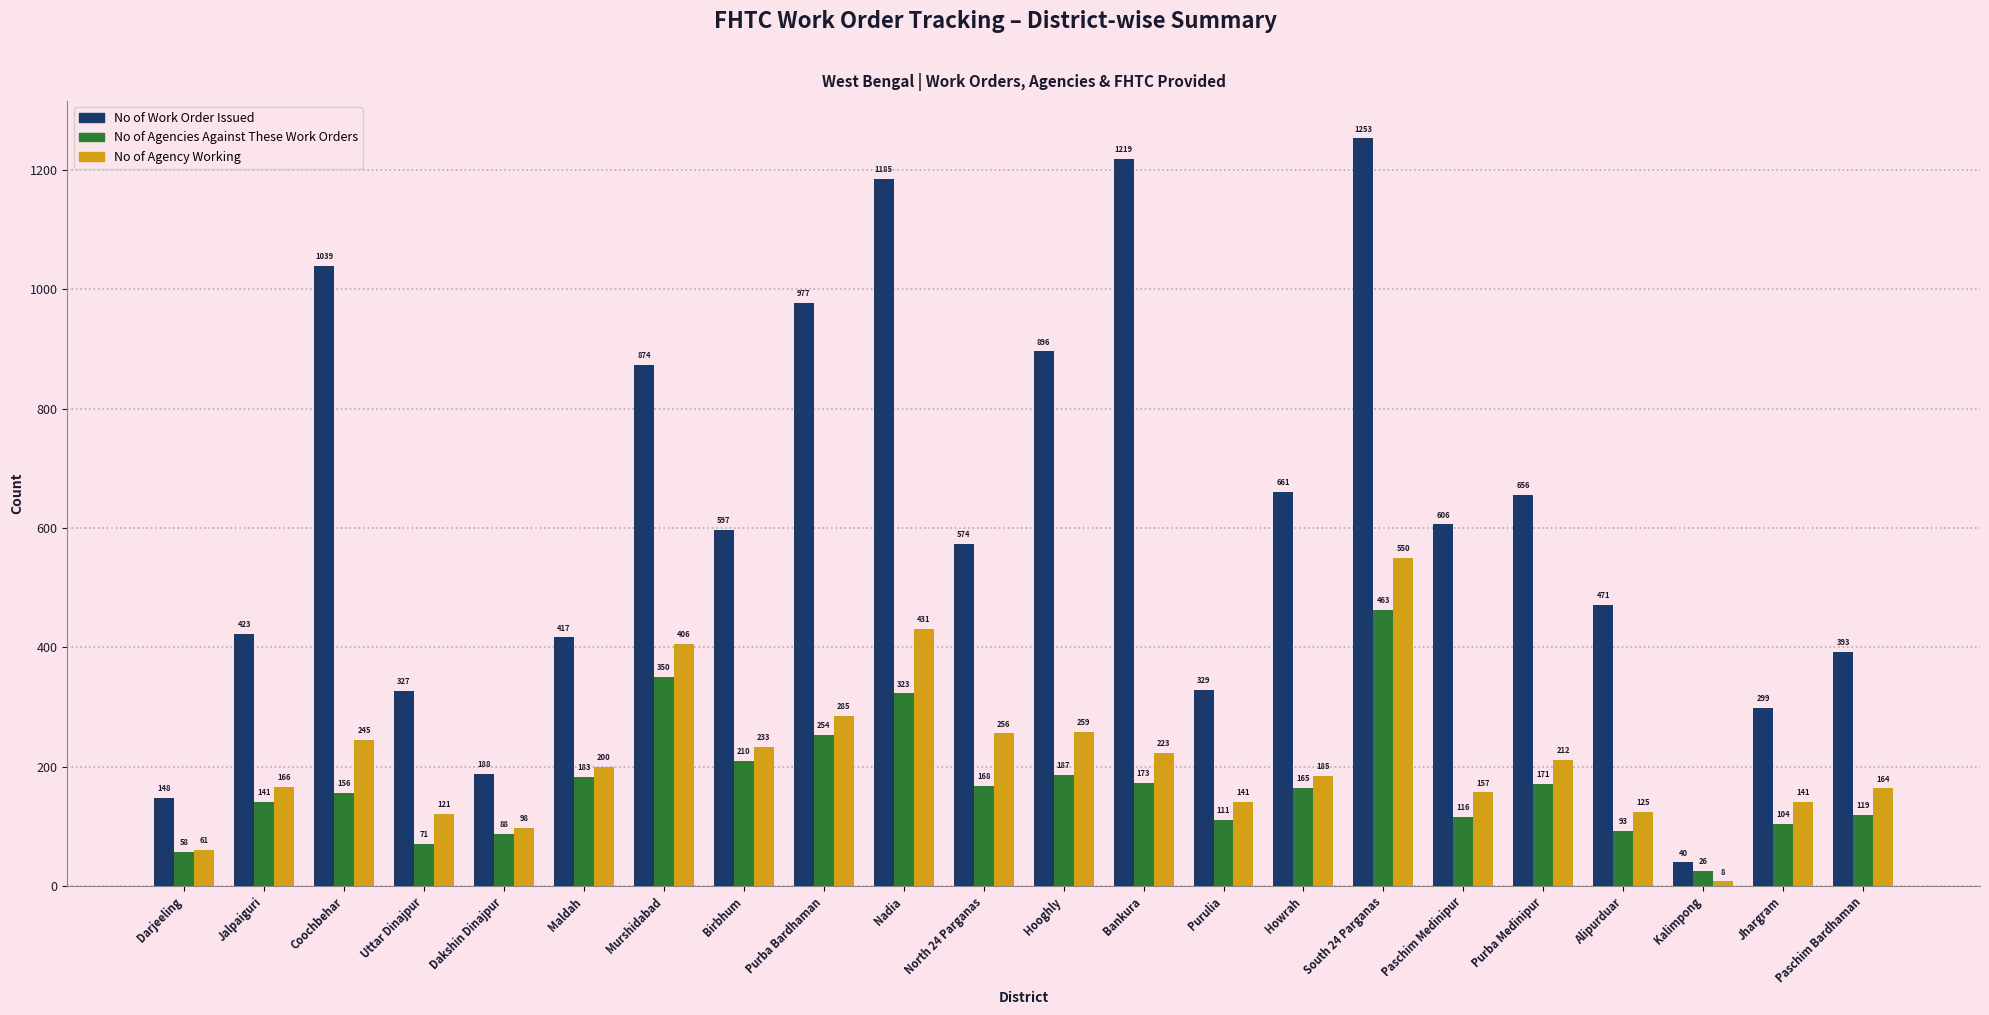

Reading left to right, what are all the values shown in this chart?

No of Work Order Issued: 148	423	1039	327	188	417	874	597	977	1185	574	896	1219	329	661	1253	606	656	471	40	299	393
No of Agencies Against These Work Orders: 58	141	156	71	88	183	350	210	254	323	168	187	173	111	165	463	116	171	93	26	104	119
No of Agency Working: 61	166	245	121	98	200	406	233	285	431	256	259	223	141	185	550	157	212	125	8	141	164